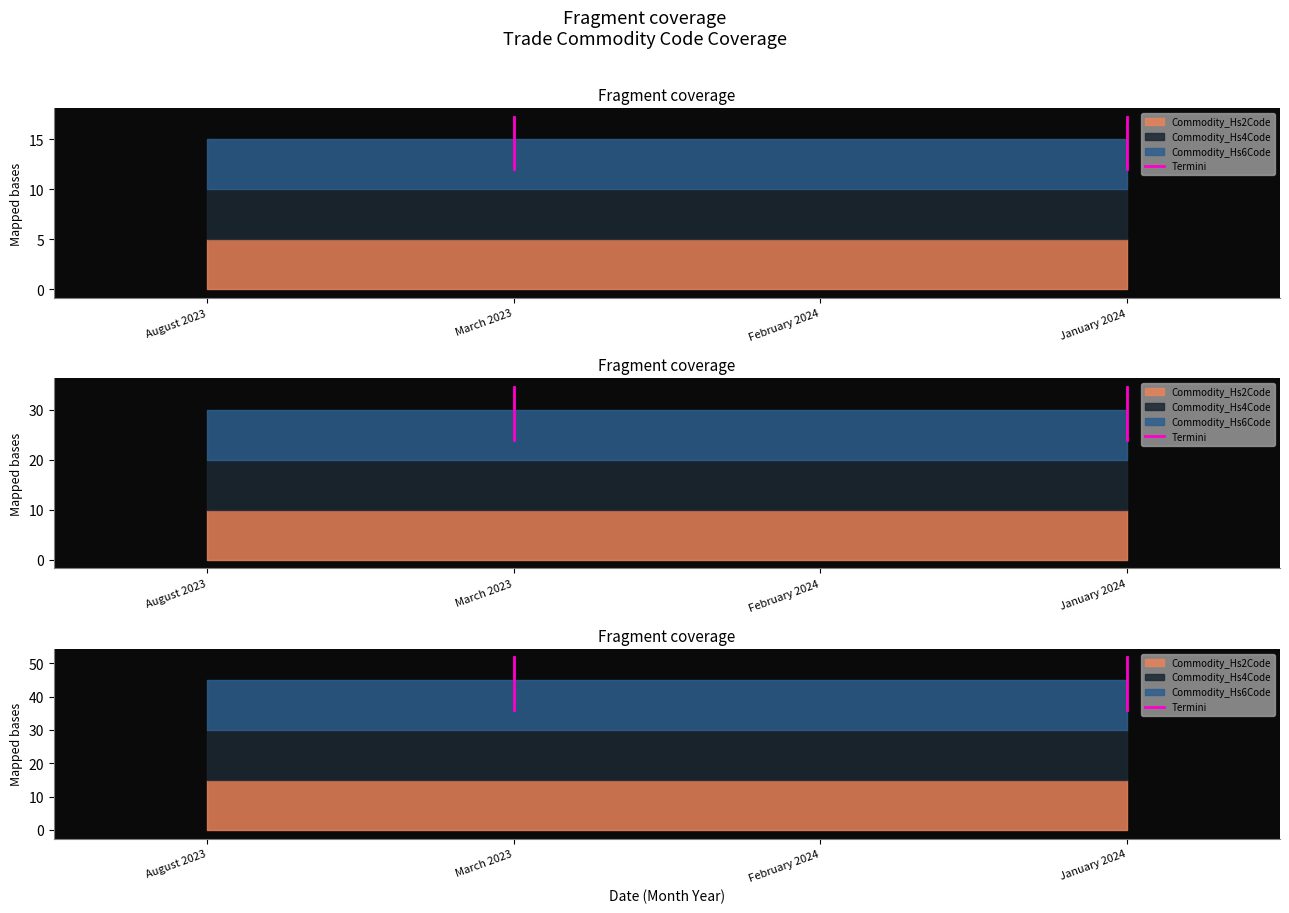

How many data points are less than 51?

1